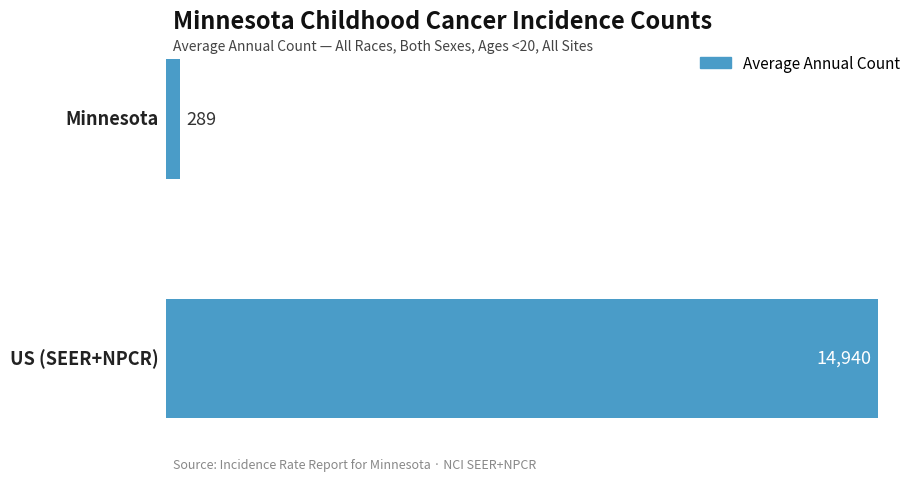

What is the difference between the maximum and minimum values?

14651